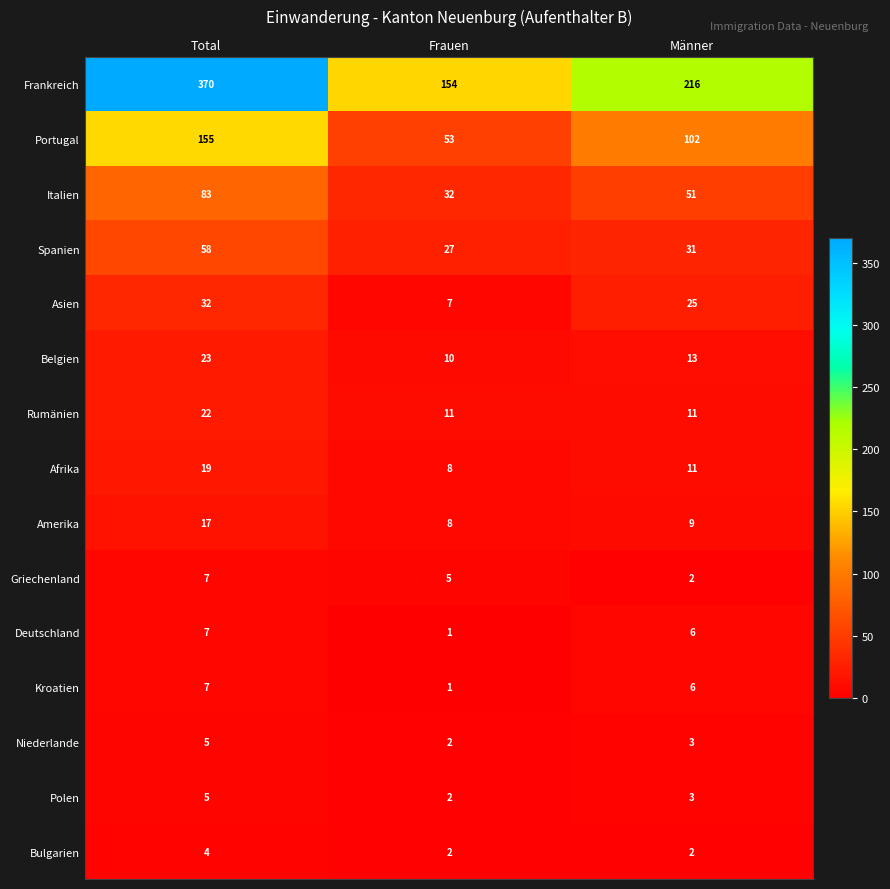

True or false: Afrika has a value of 13 at Total.

False